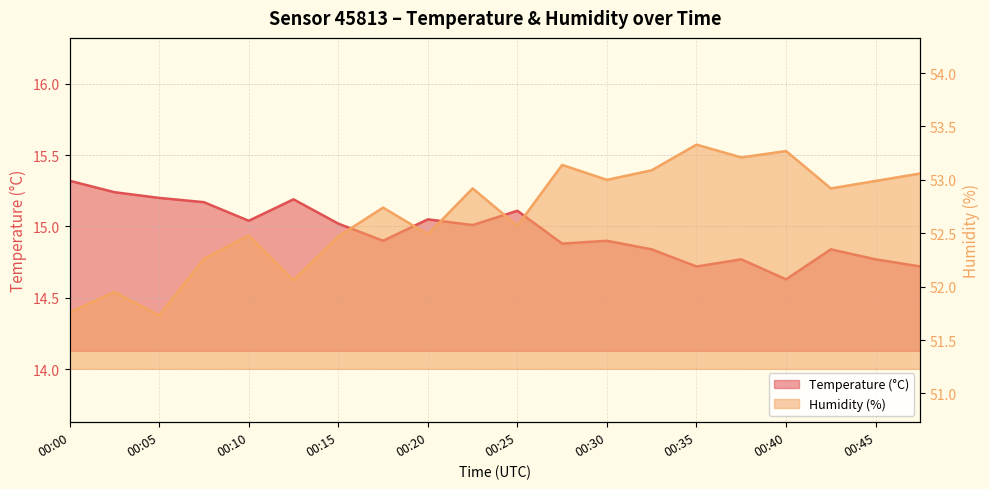

List the series in order of their overall mean, lowest first.

Temperature (°C), Humidity (%)